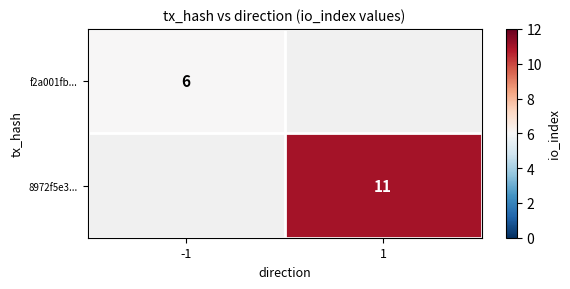

Is the value of f2a001fb... at -1 greater than the value of 8972f5e3... at 1?

No